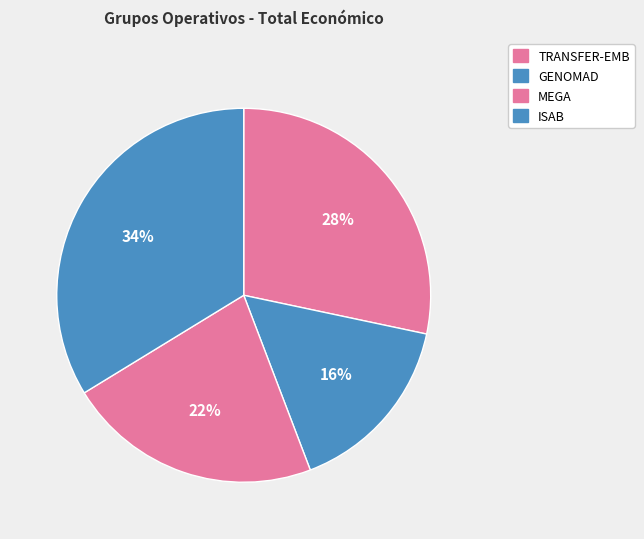

How many slices are in this pie chart?

4